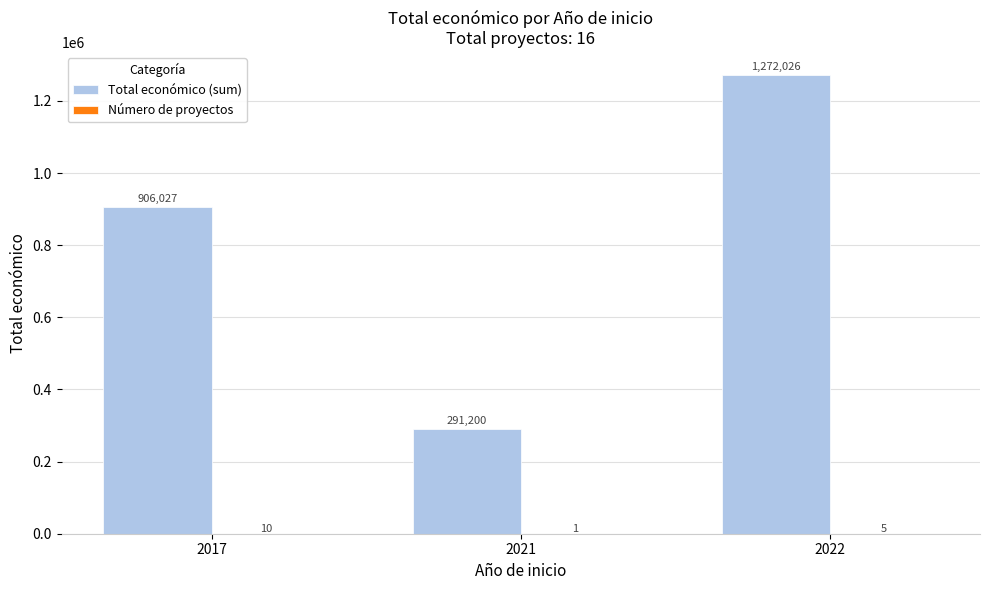

Which series changed the most between 2017 and 2022?

Total económico (sum)